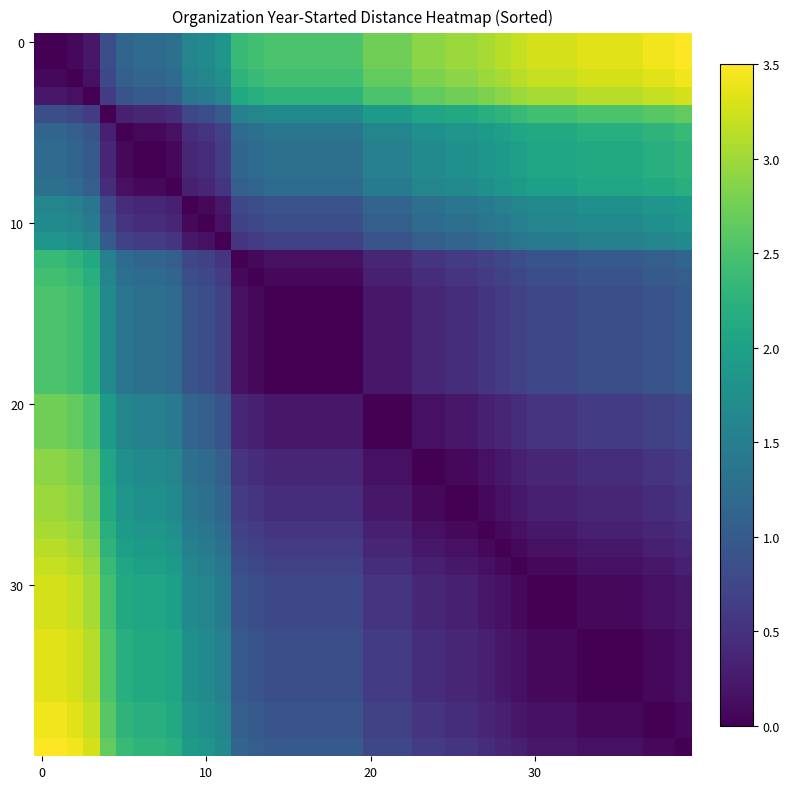

At how many categories does at least one series exceed 3?

17